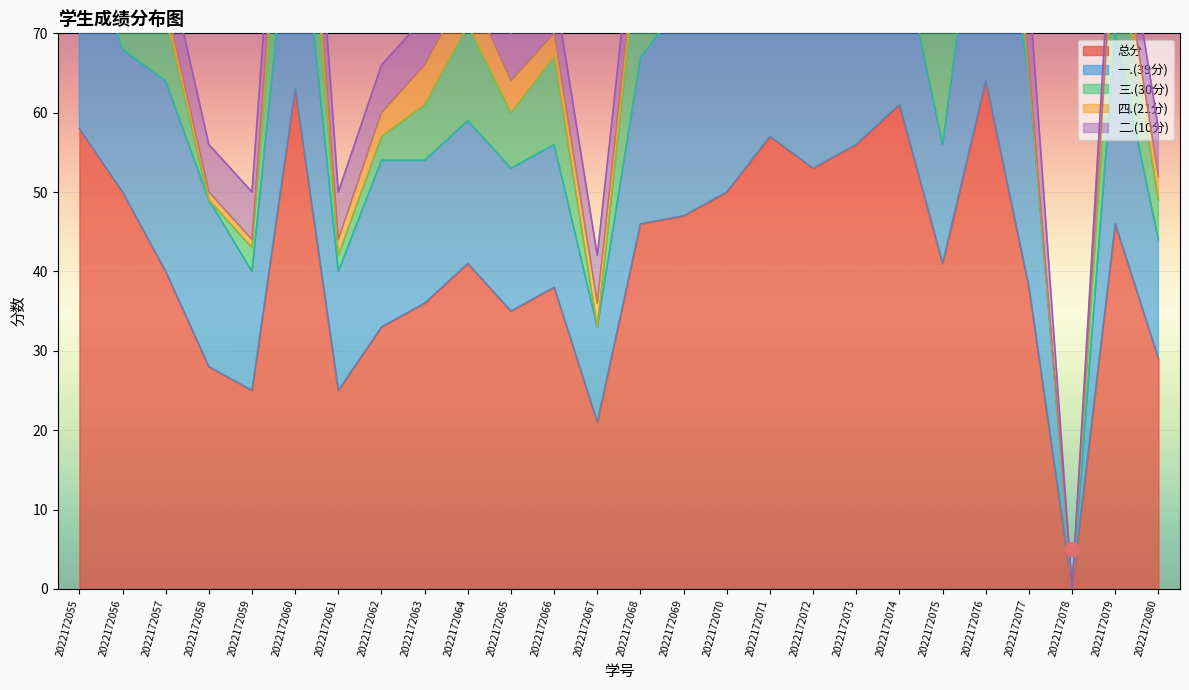

List the labels in order of 总分 value, smallest first.

2022172078, 2022172067, 2022172059, 2022172061, 2022172058, 2022172080, 2022172062, 2022172065, 2022172063, 2022172066, 2022172077, 2022172057, 2022172064, 2022172075, 2022172068, 2022172079, 2022172069, 2022172056, 2022172070, 2022172072, 2022172073, 2022172071, 2022172055, 2022172074, 2022172060, 2022172076